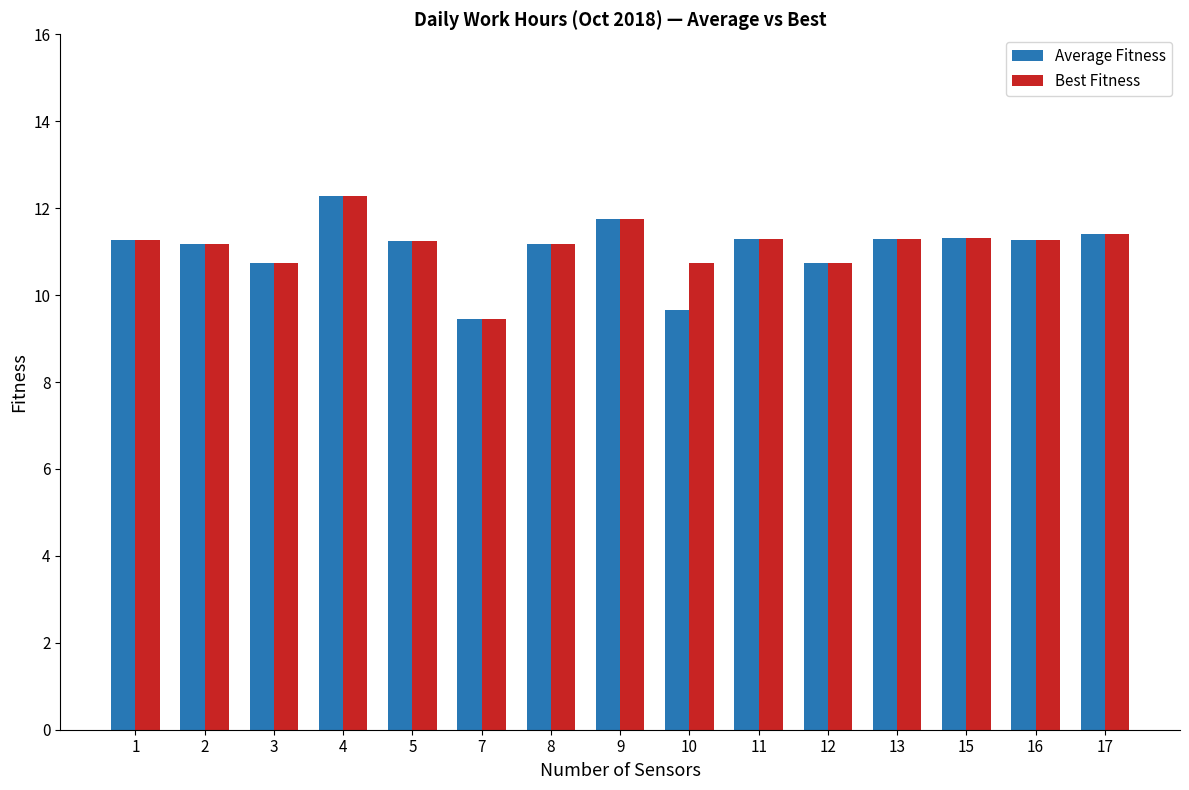

What is the total value across all series at 9?

23.5